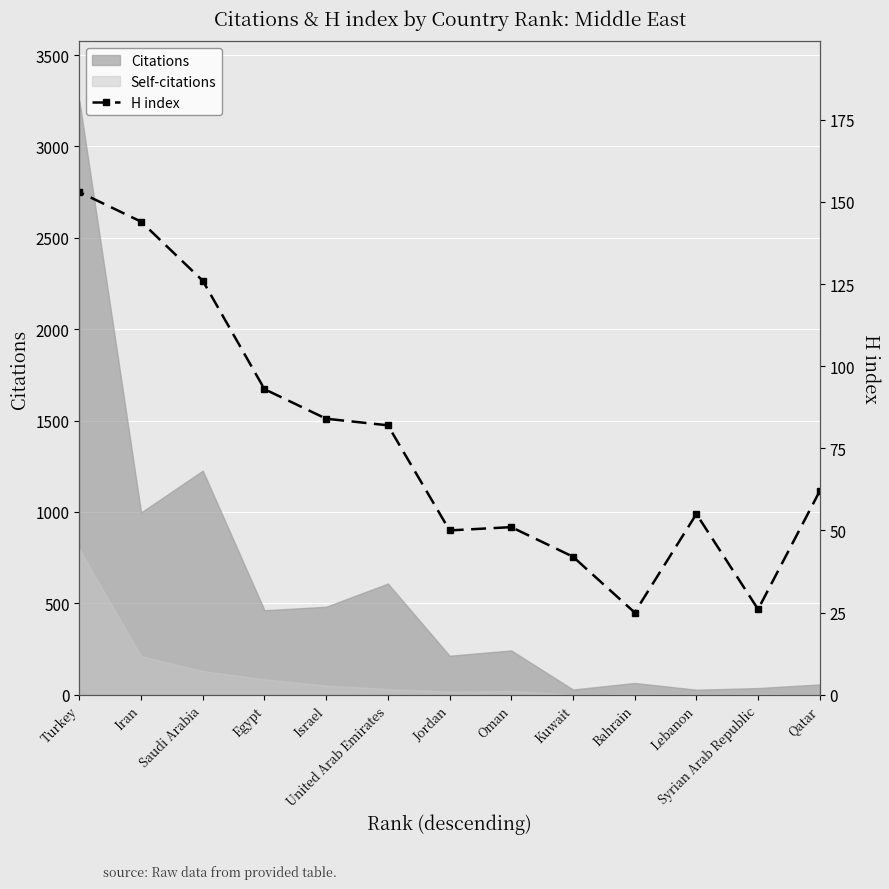

What is the ratio of the value at Lebanon to the value at Qatar?

0.9